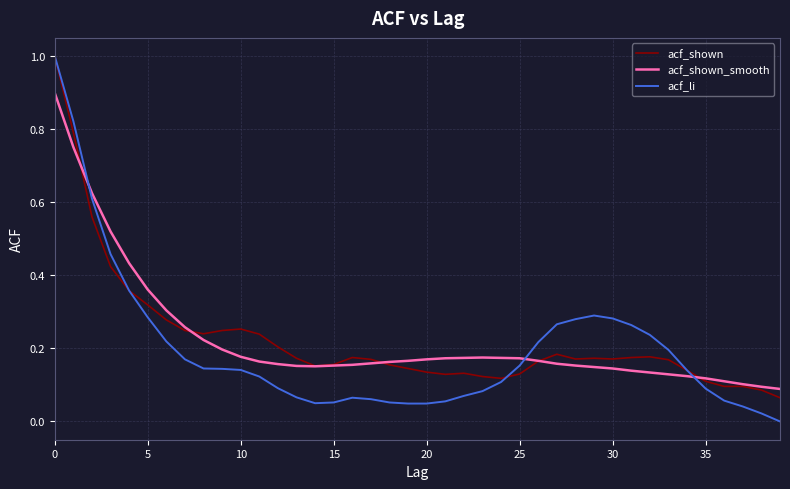

Which series has the largest range (max minus min)?

acf_li